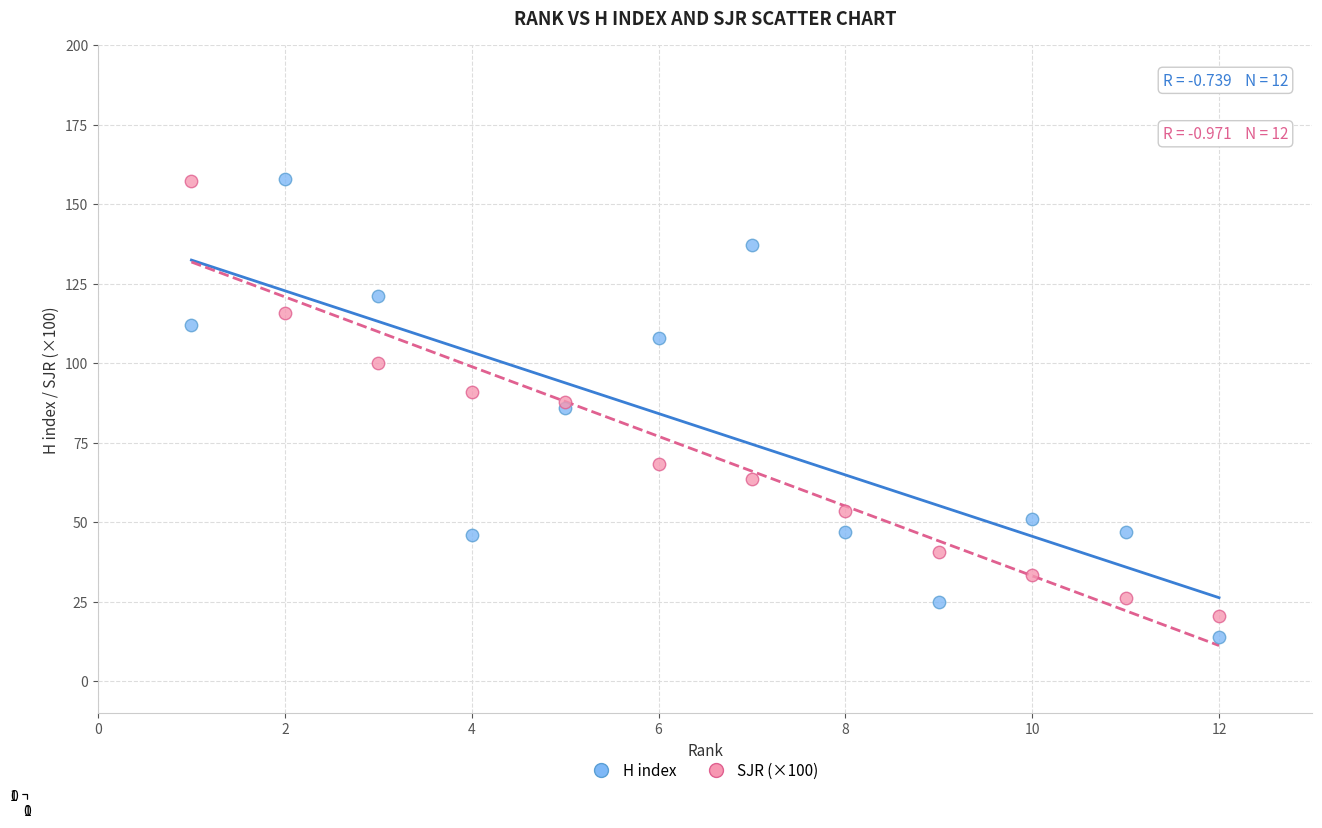

What is the X range (max minus min) for the scatter plot?

11.0